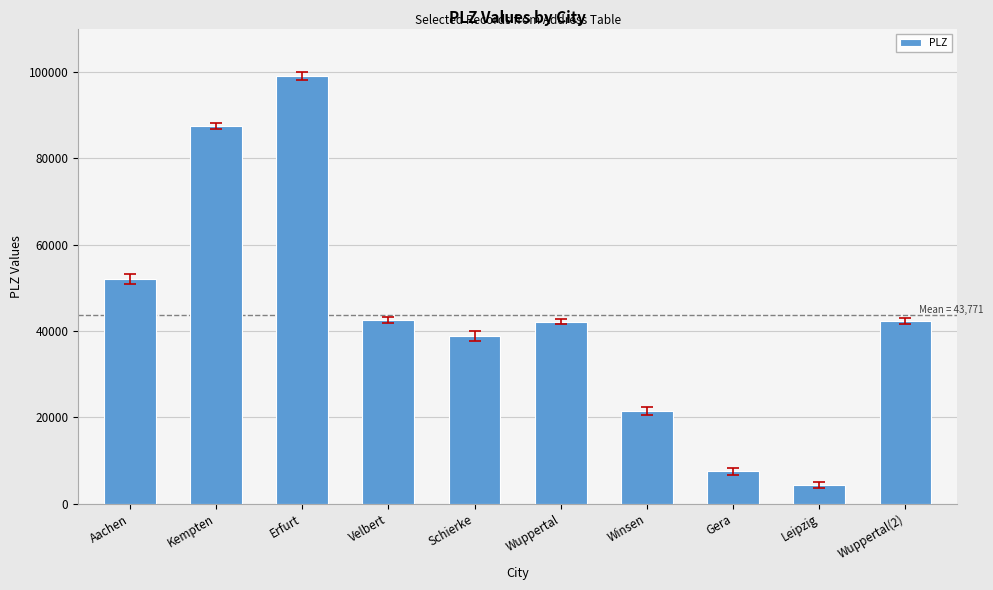

How many values are between 21423 and 52066?

6